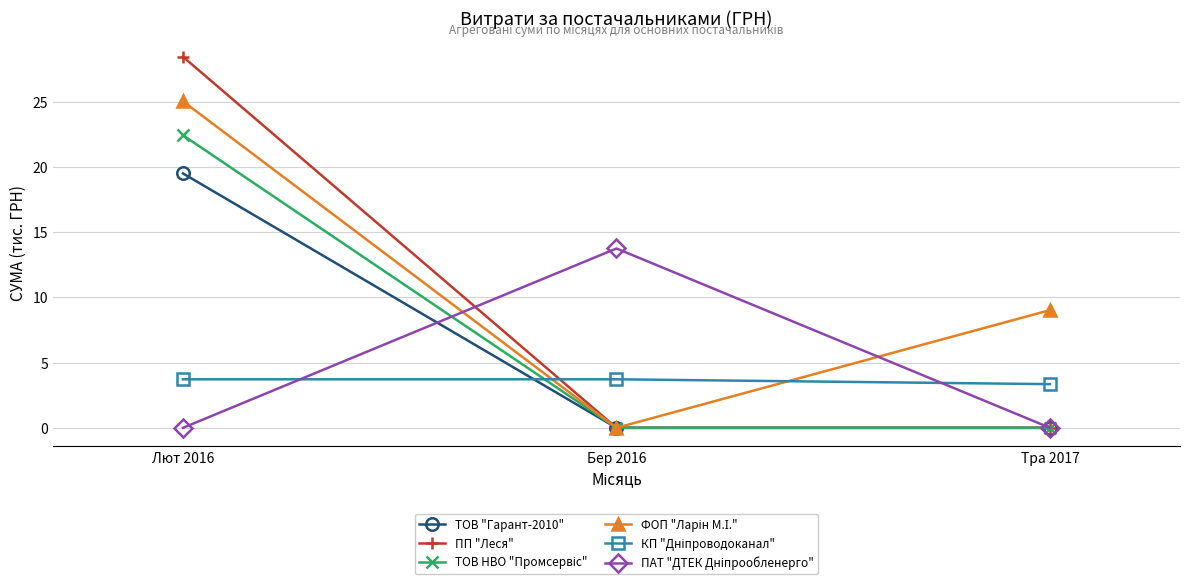

What is the sum of the ТОВ "Гарант-2010" values at Бер 2016 and Лют 2016?

19.5